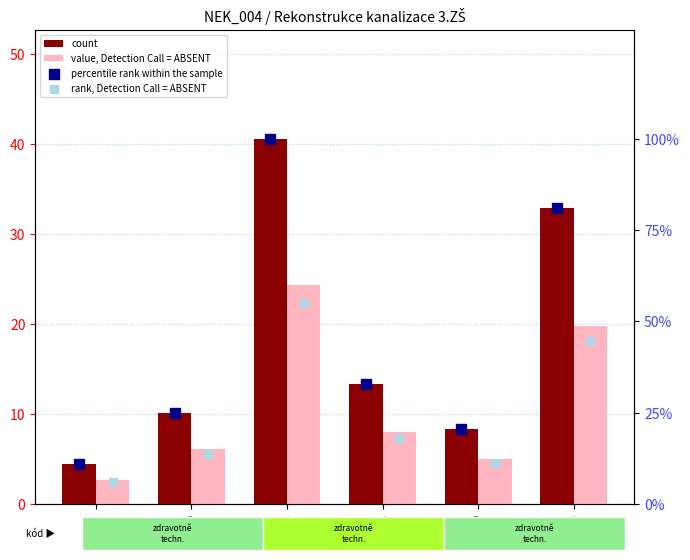

Which series reaches the minimum Y coordinate?

value, Detection Call = ABSENT